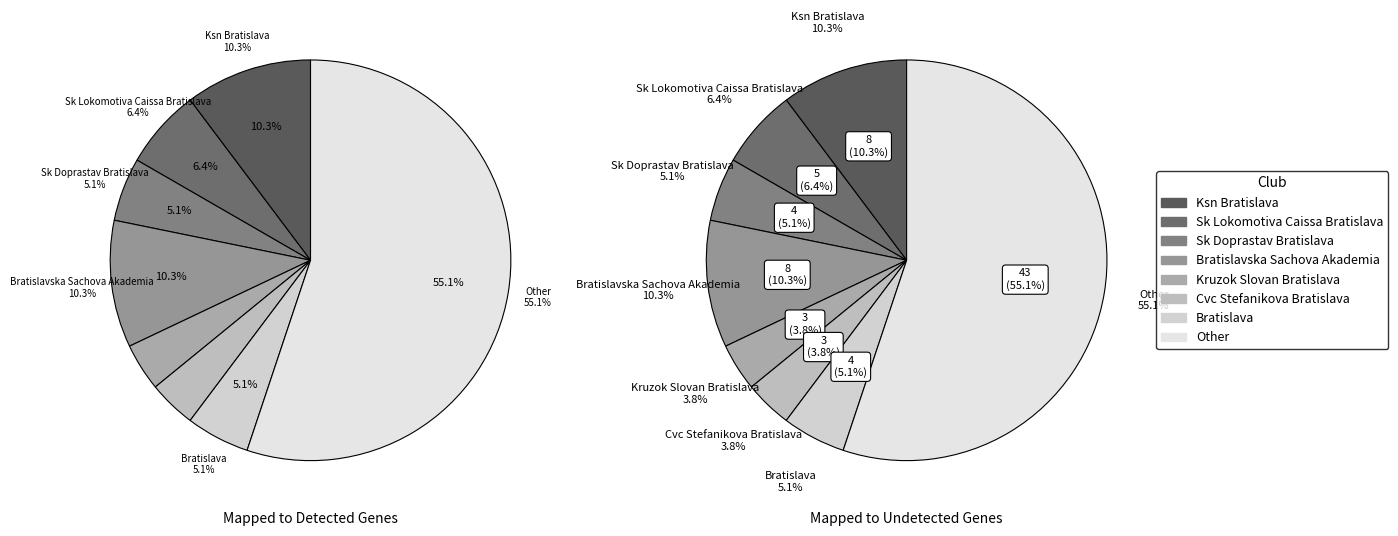

How many slices are in this pie chart?

8